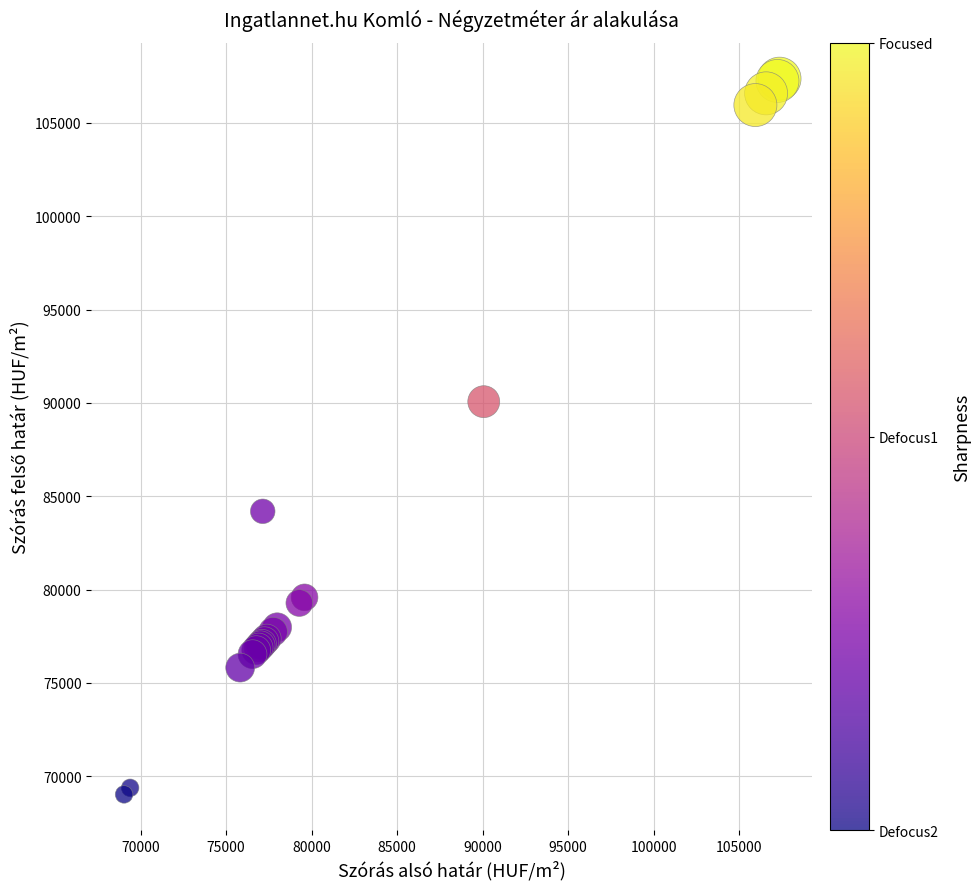

What Y value in the scatter plot is closest to 88200?

90069